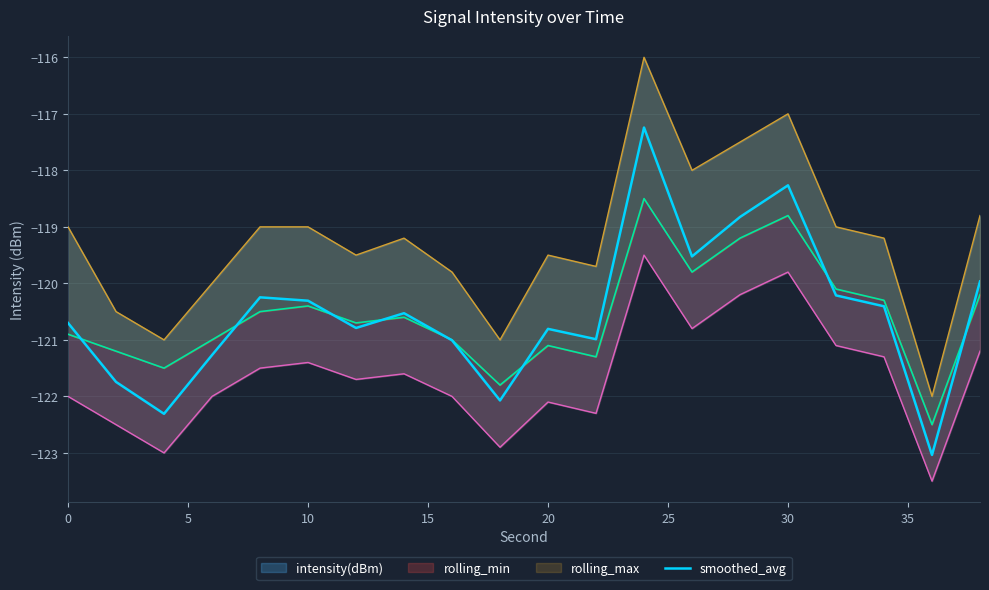

What is the difference between the maximum and second lowest values?

5.1